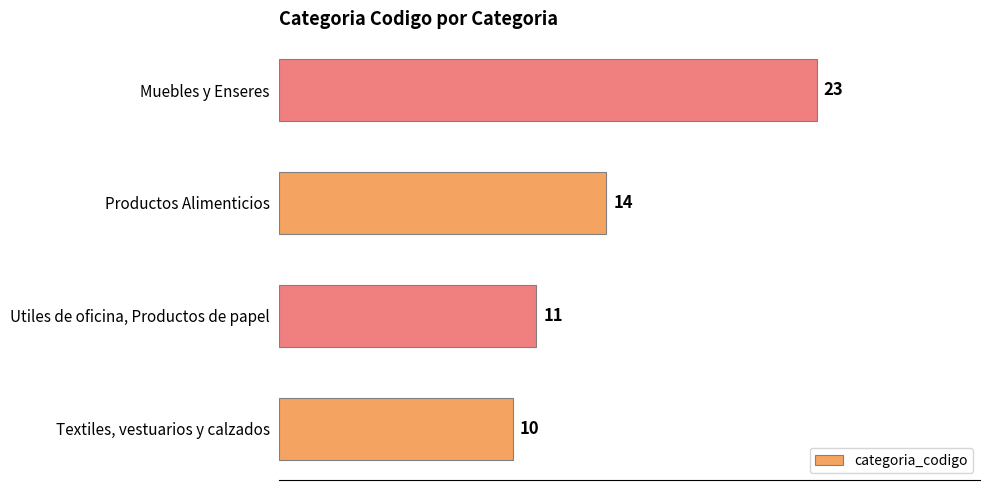

What is the change in value from Textiles, vestuarios y calzados to Muebles y Enseres?

+13